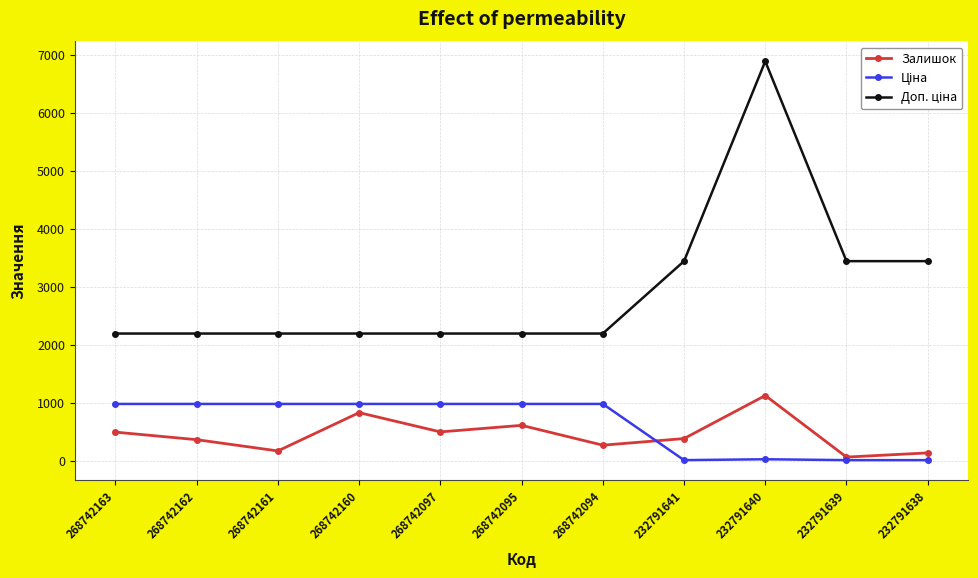

Which label corresponds to the largest value in the chart?

232791640